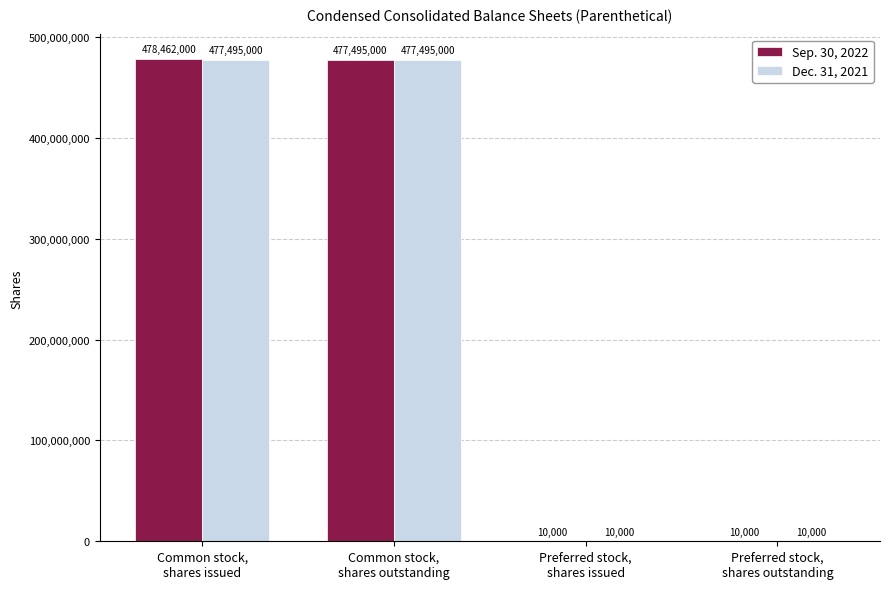

Which series has the largest total across all categories?

Sep. 30, 2022